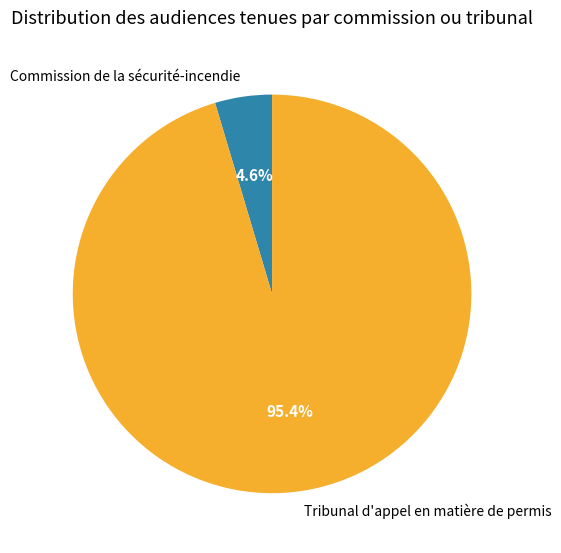

Approximately how many times larger is the value at Tribunal d'appel en matière de permis compared to Commission de la sécurité-incendie?

20.7